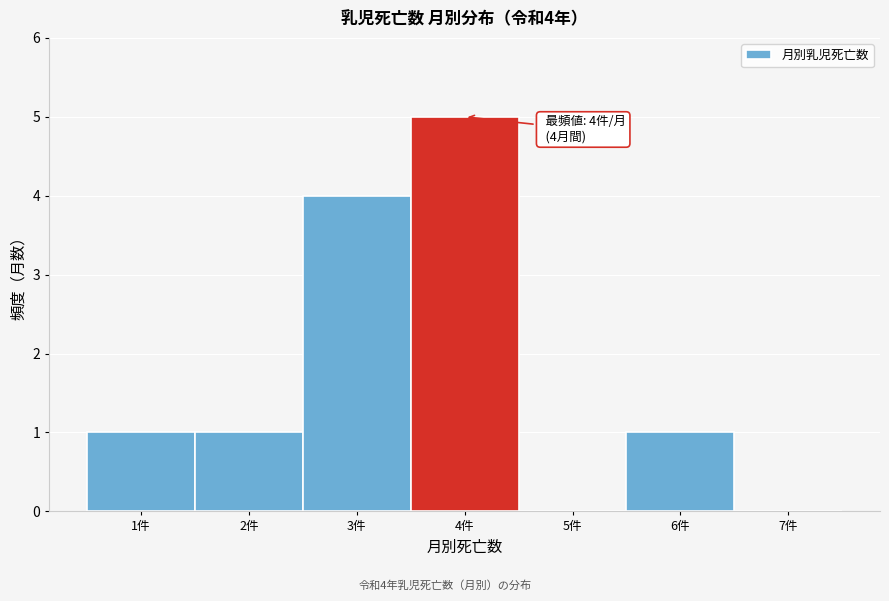

Over which range of the x-axis is the bar tallest?

3.5 to 4.5